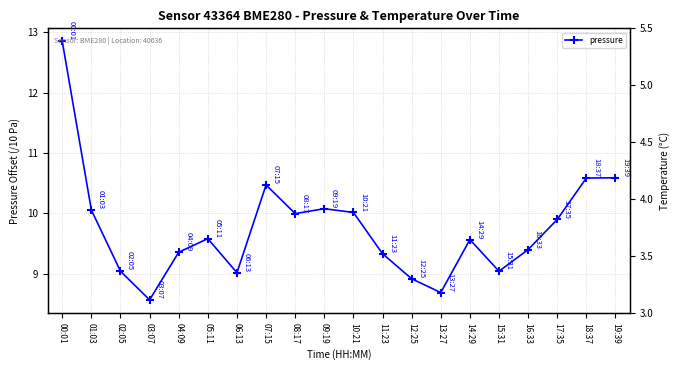

What is the sum of the pressure values at 12:25 and 13:27?

17.6